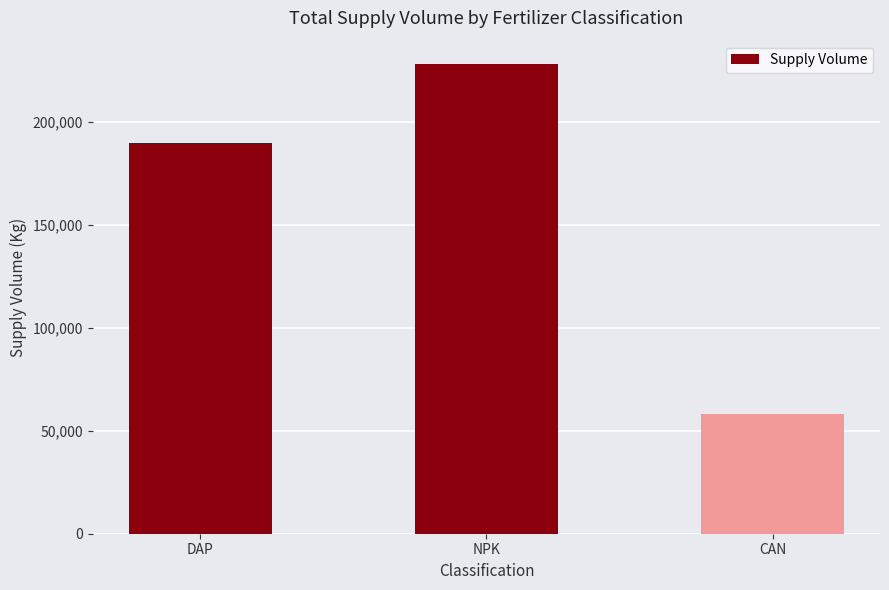

Does the chart contain stacked bars?

No